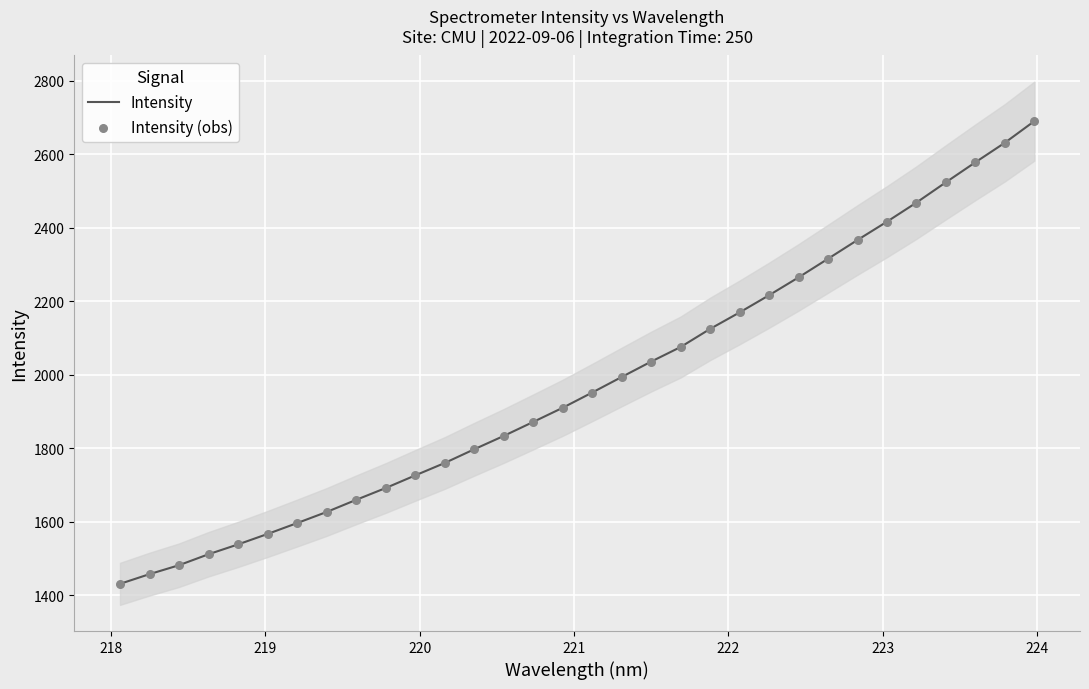

At how many categories does at least one series exceed 2347?

7